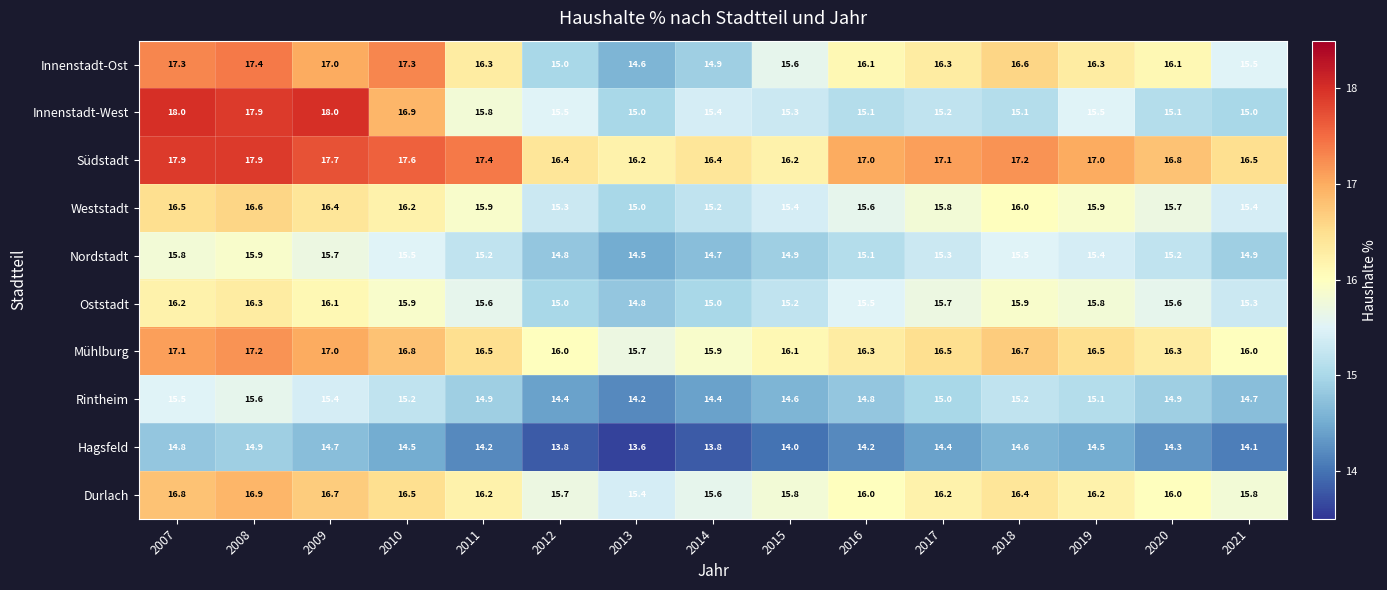

How many distinct data groups are displayed?

10